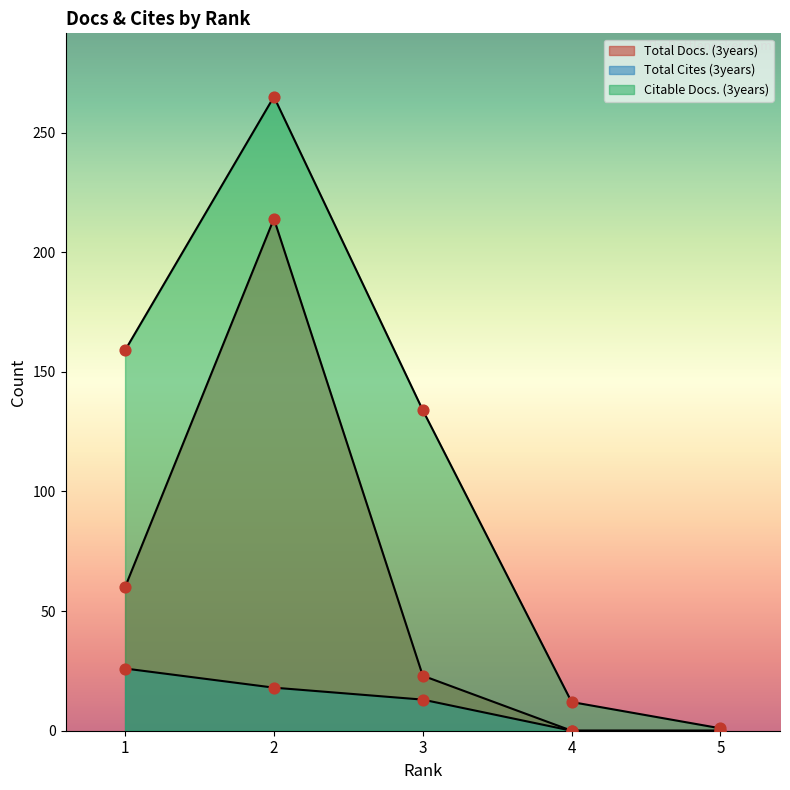

At which category is the sum across all series the highest?

2